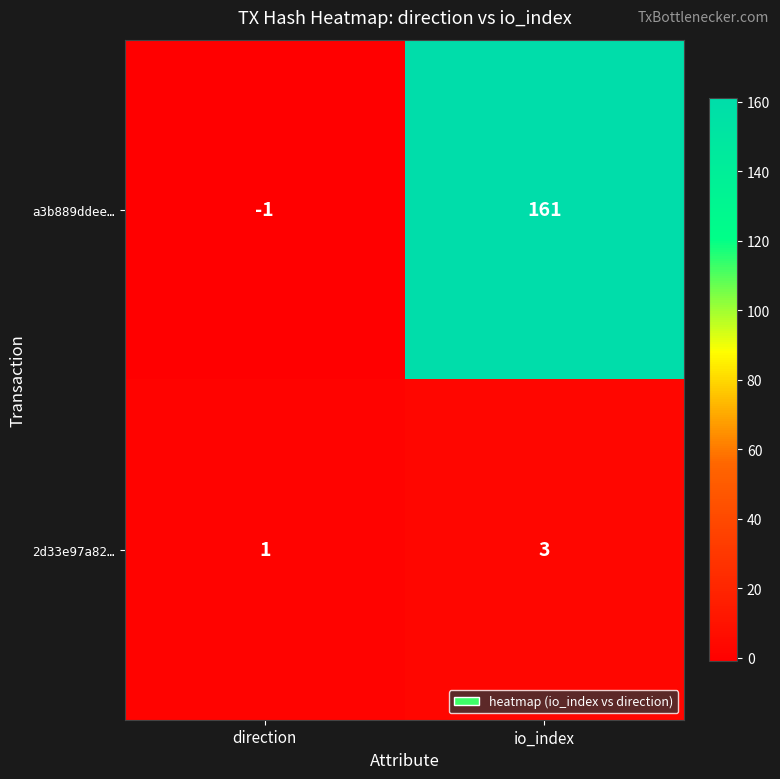

The 2d33e97a82… series shows 1 at direction. True or false?

True